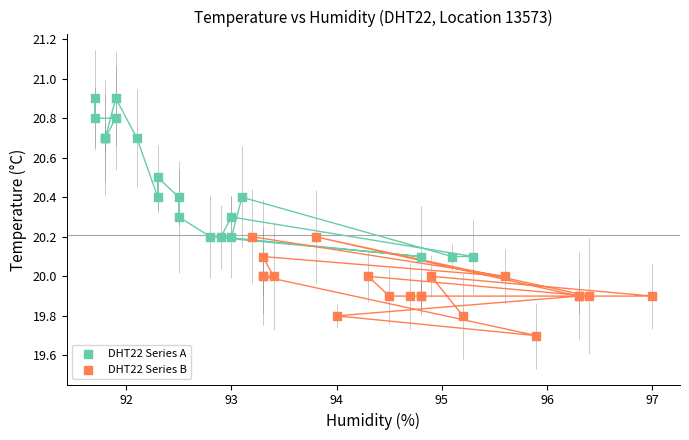

Which series reaches the minimum Y coordinate?

DHT22 Series B